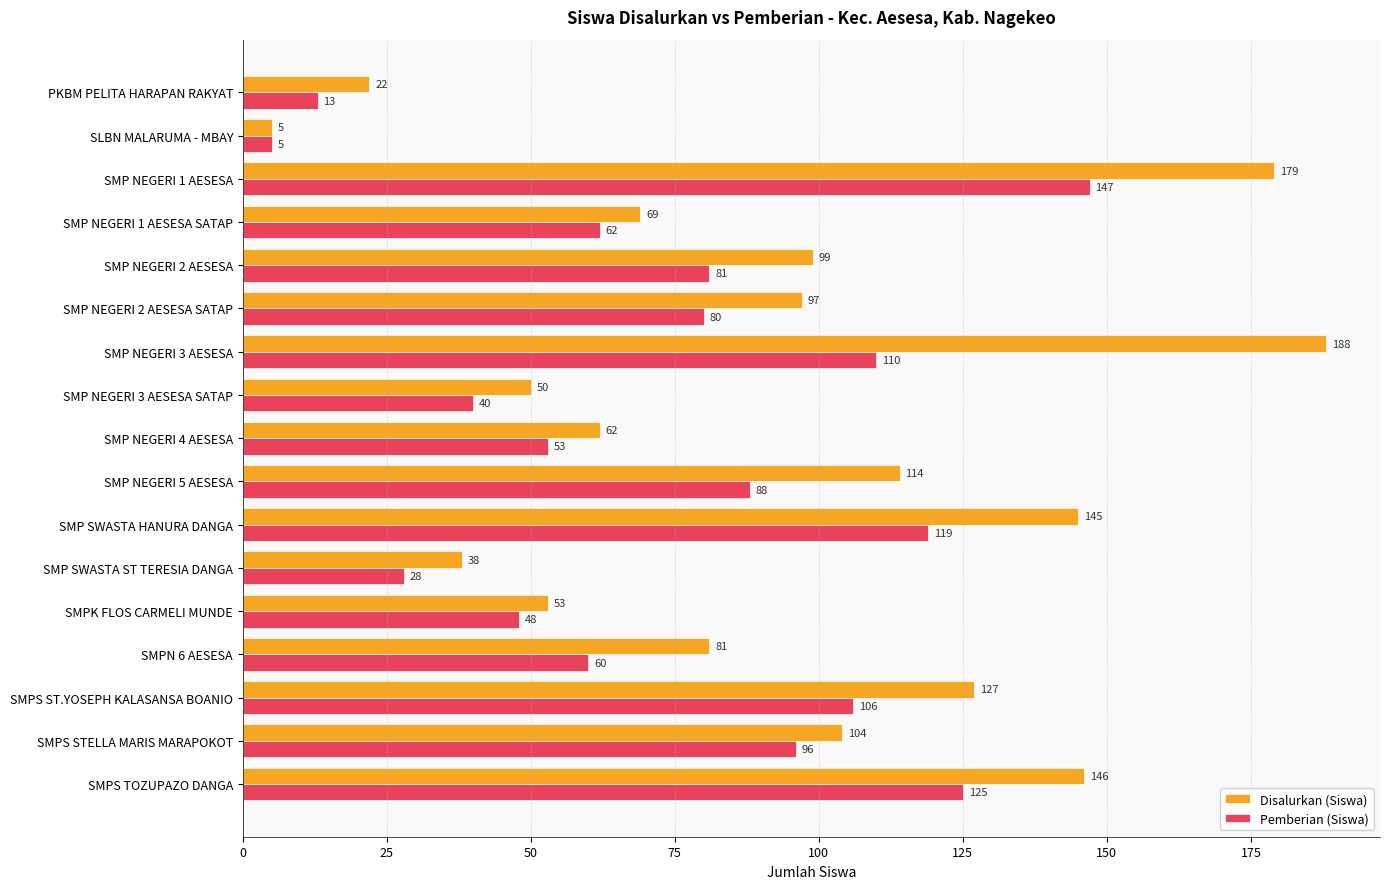

The Disalurkan (Siswa) series shows 5 at SLBN MALARUMA - MBAY. True or false?

True